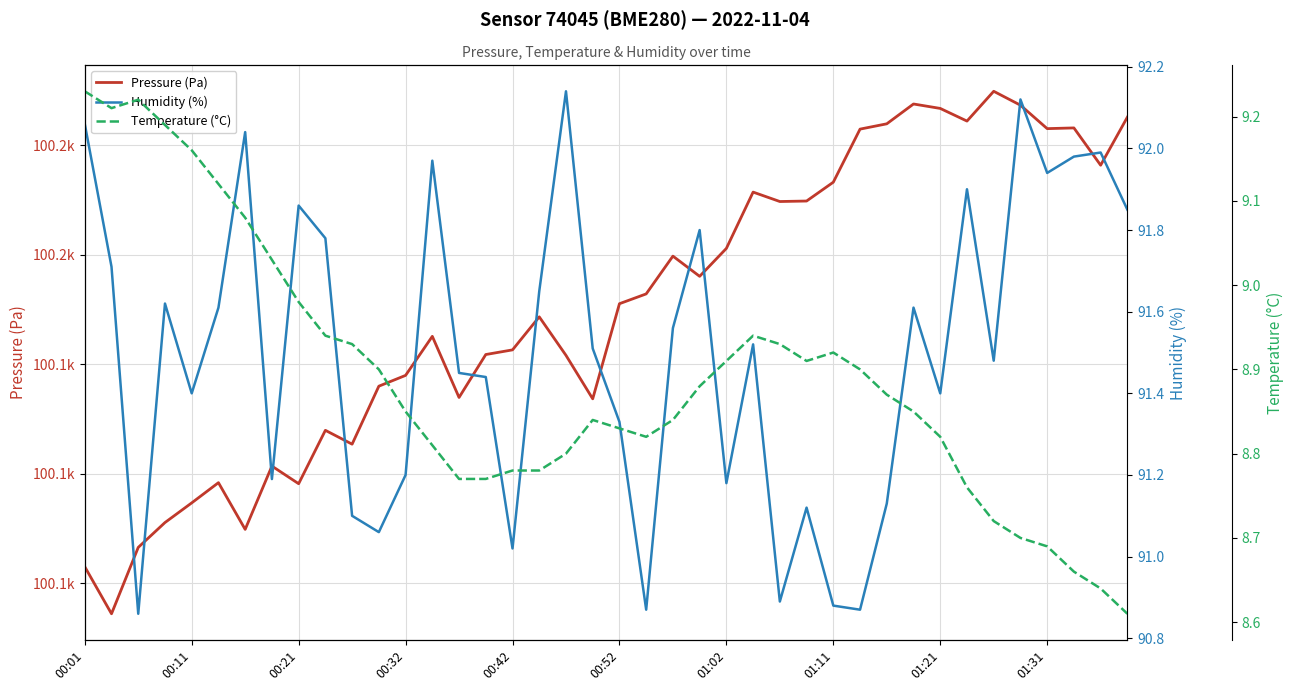

What is the total value across all series at 00:52?

100219.1